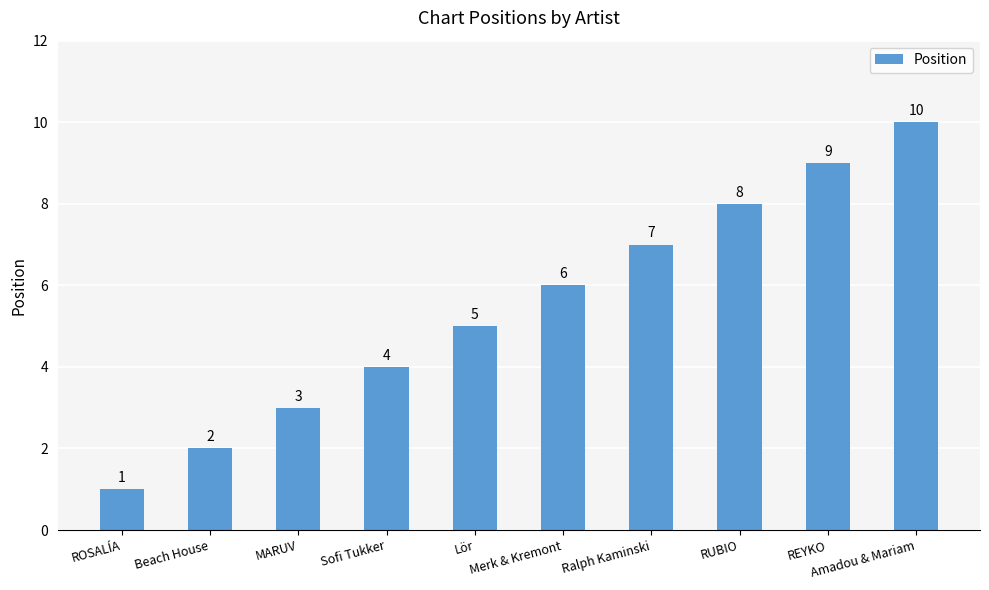

What is the greatest value displayed?

10